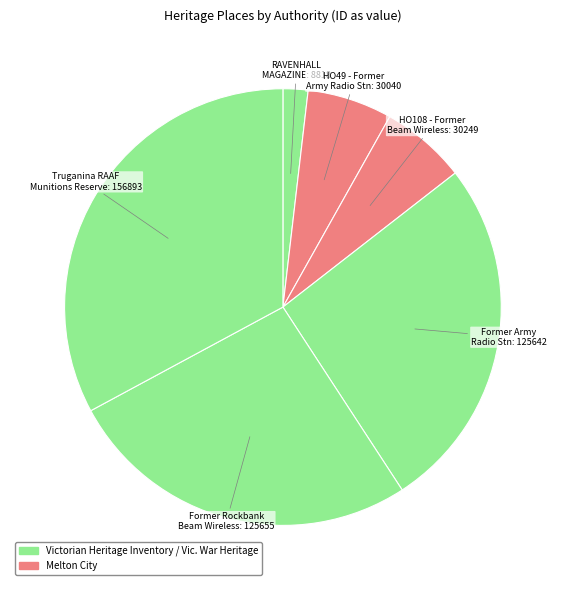

Which slice is the largest?

Truganina RAAF WWII Munitions Reserve